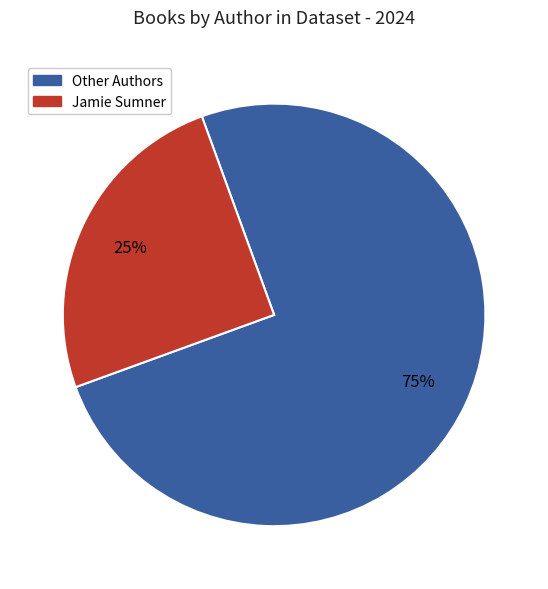

Does any single category account for the majority?

Yes